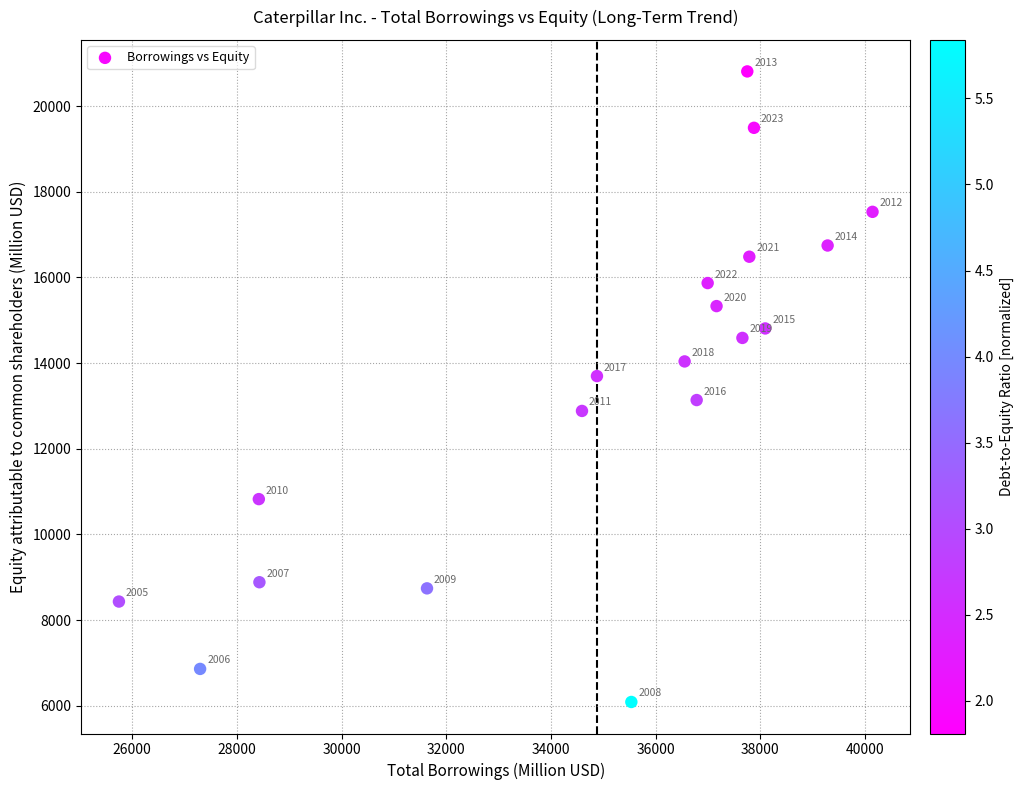

What Y value in the scatter plot is closest to 13449?

13697